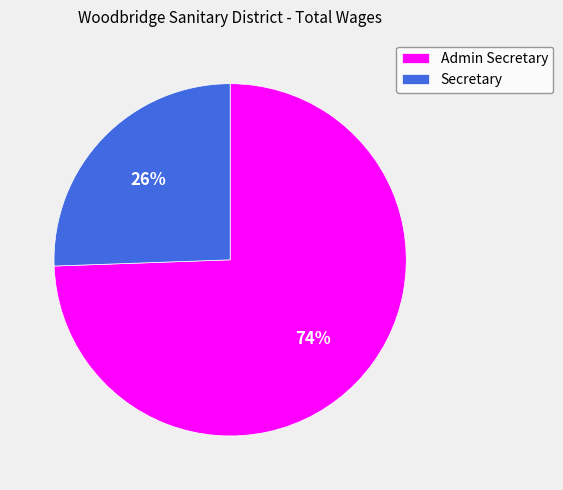

To the nearest percent, what percentage of the pie is Admin Secretary?

74%